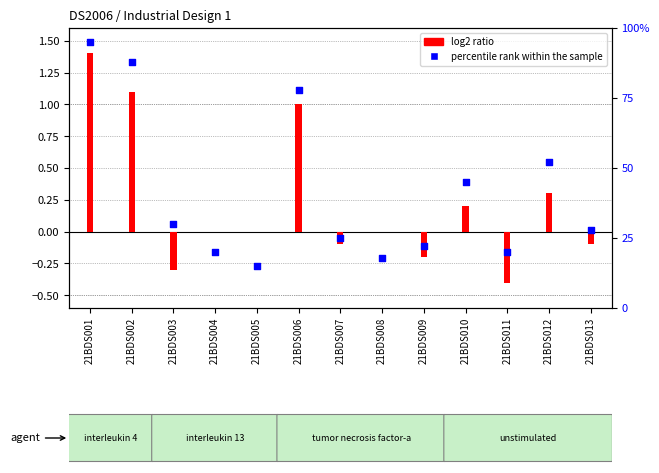

Which has a higher value, 21BDS001 or 21BDS003?

21BDS001